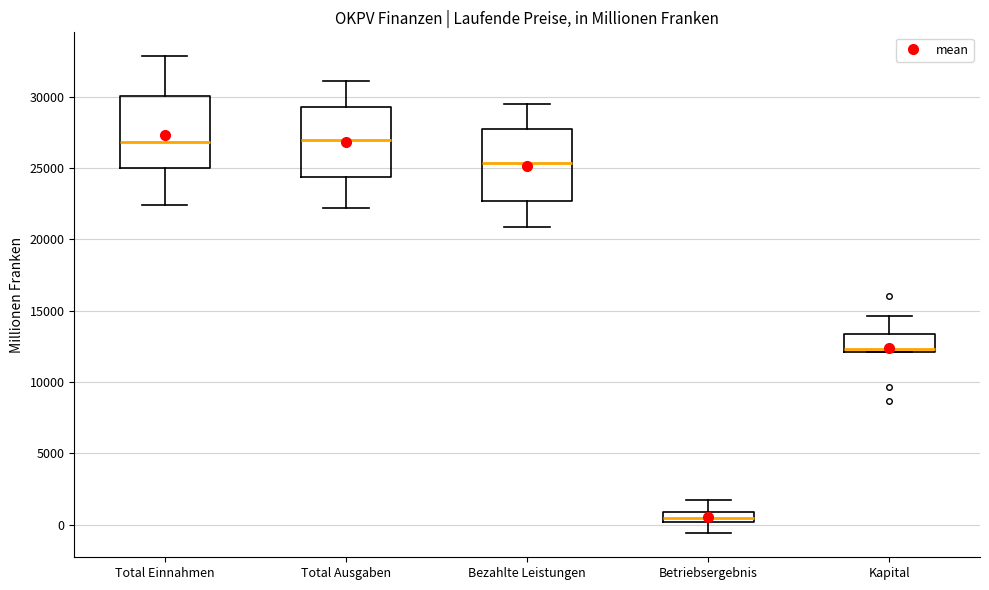

Where is the upper edge of the box for Total Einnahmen on the y-axis? The values are not printed on the chart, so give them approximately, as read against the axis.

30000